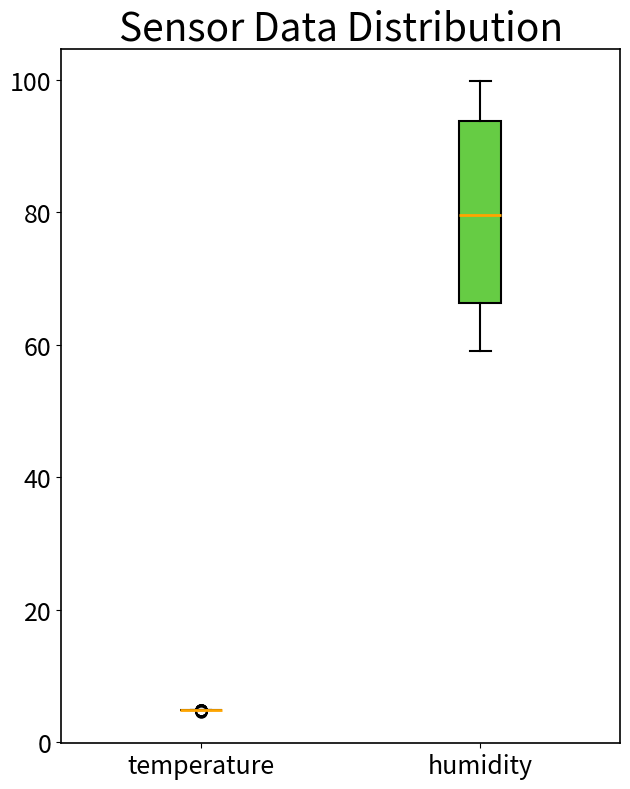

Comparing the boxes themselves (not the whiskers), which one is the tallest?

humidity